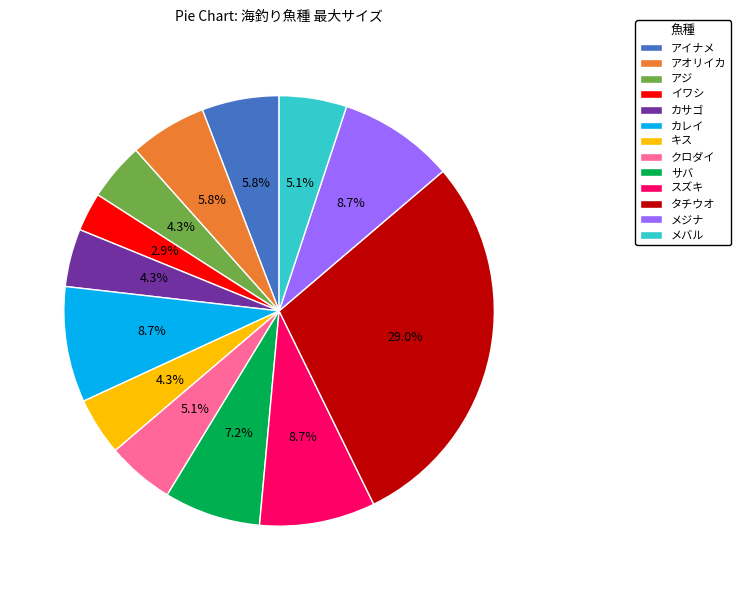

Which slice is the smallest?

イワシ